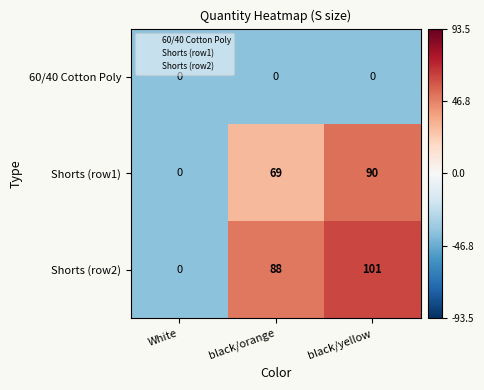

Count the number of data series in this chart.

3